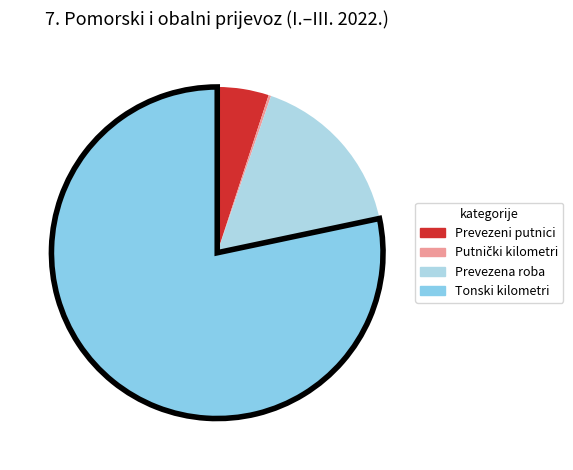

To the nearest percent, what portion does Prevezena roba represent?

16%